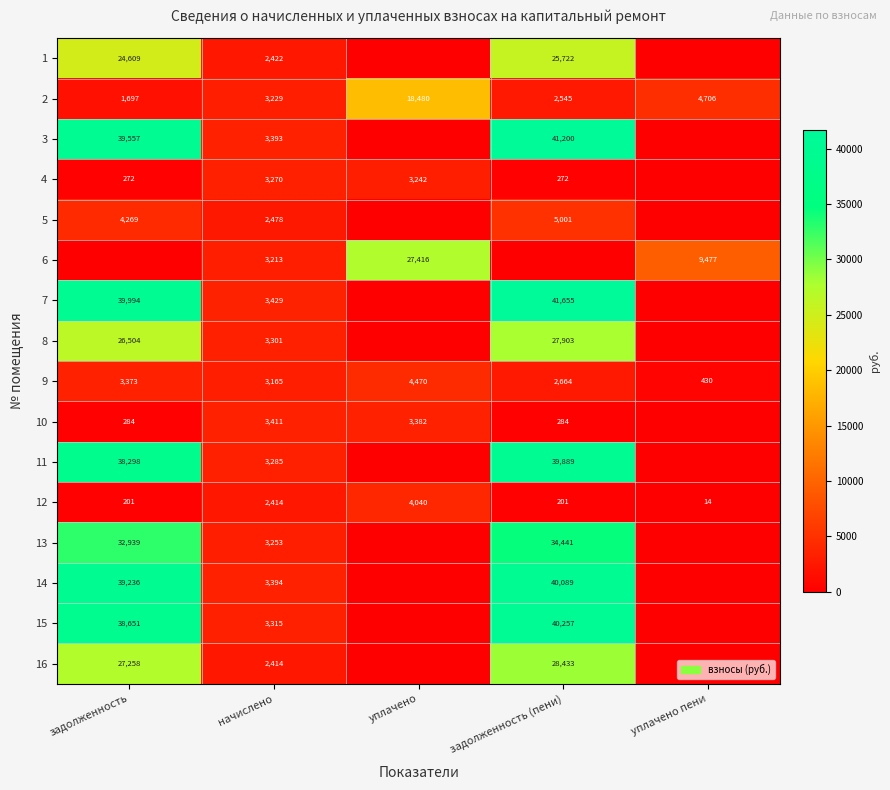

At which category does the chart reach its peak across all series?

задолженность (пени)